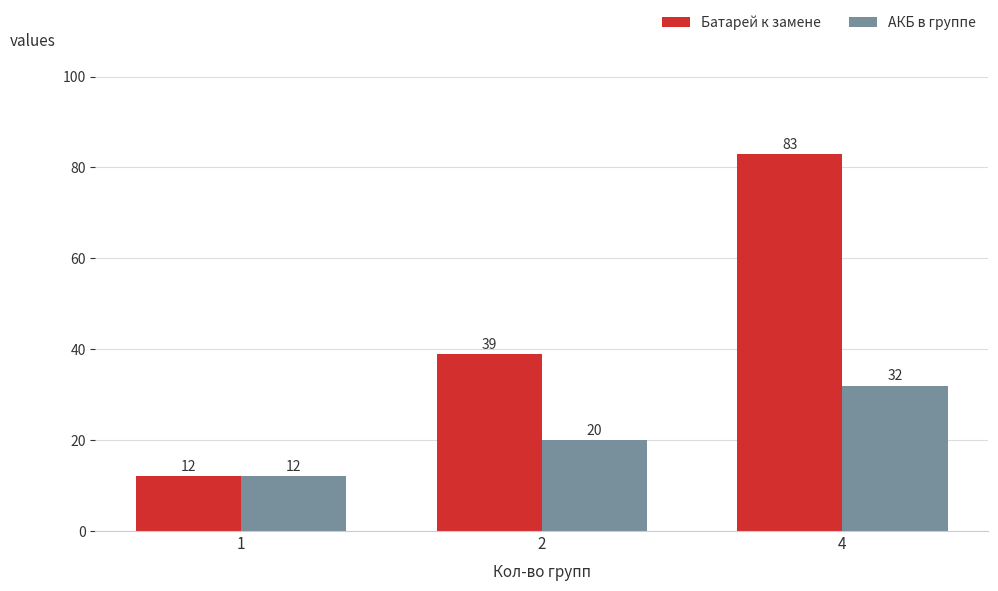

Does the chart contain stacked bars?

No